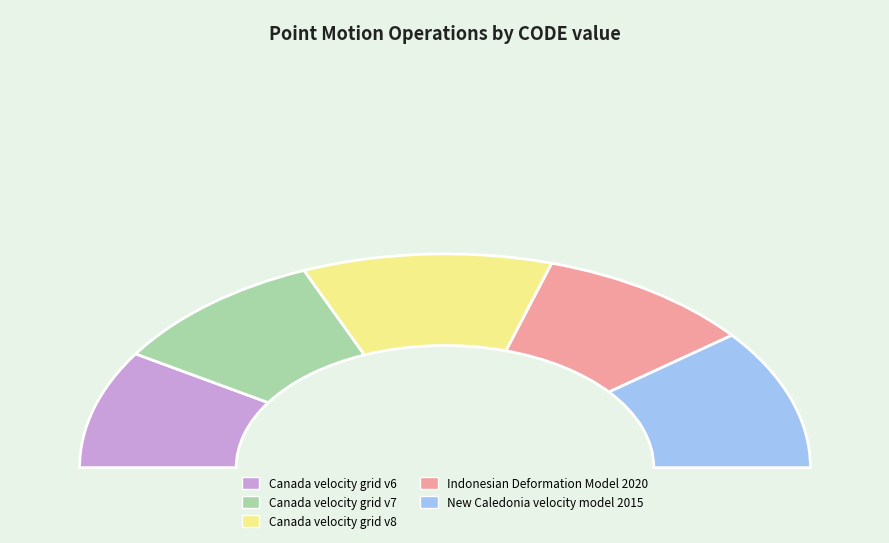

Rank the categories by value from highest to lowest.

Canada velocity grid v8, New Caledonia velocity model 2015, Canada velocity grid v7, Indonesian Deformation Model 2020, Canada velocity grid v6